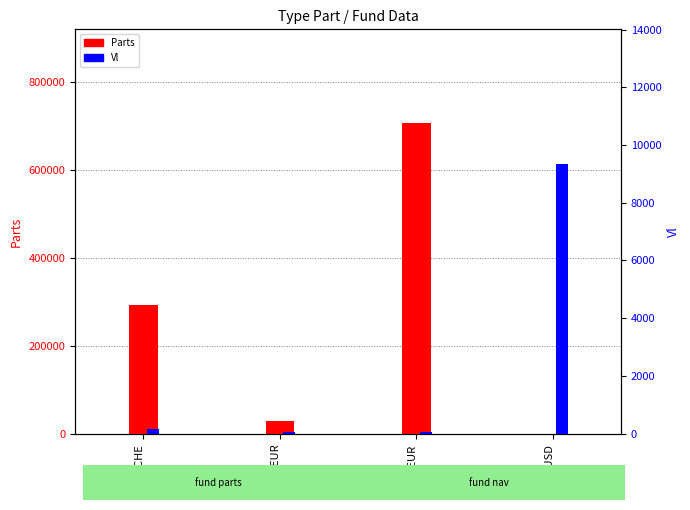

The value of Vl at POCHE is 173.5. True or false?

True